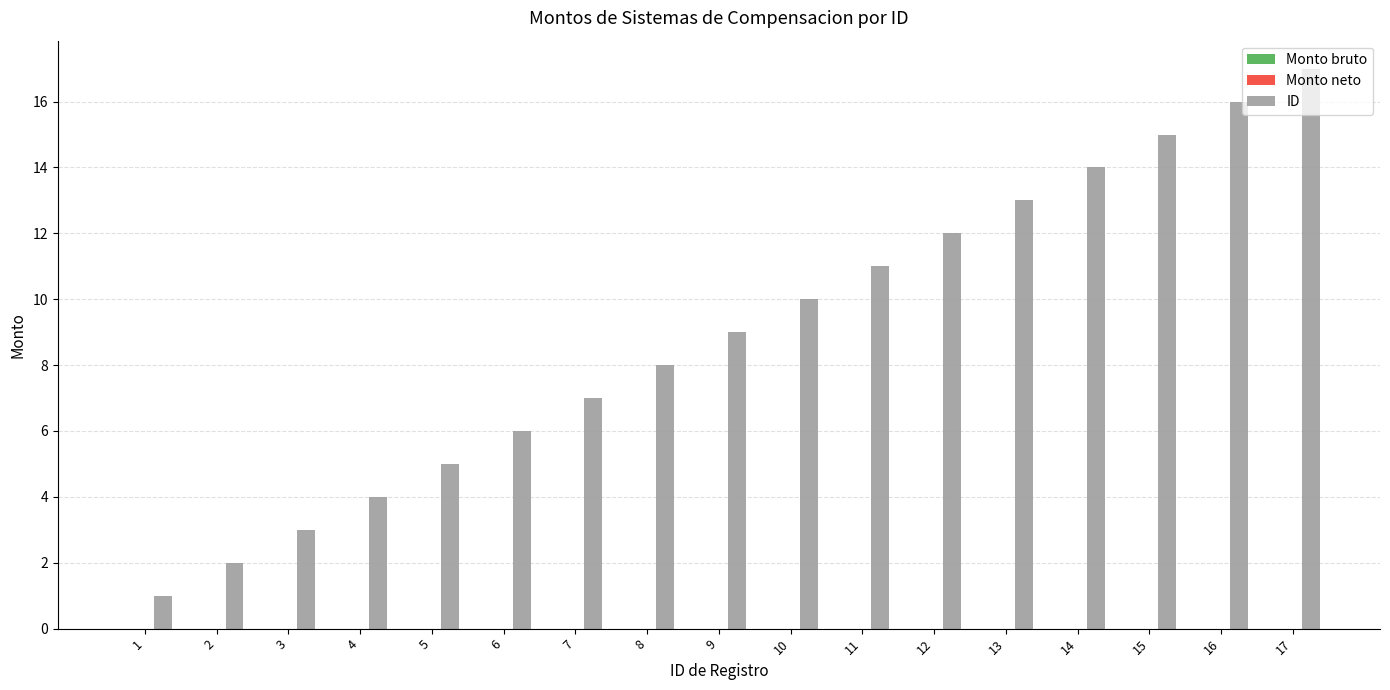

What is the difference between the maximum and second lowest values?

15